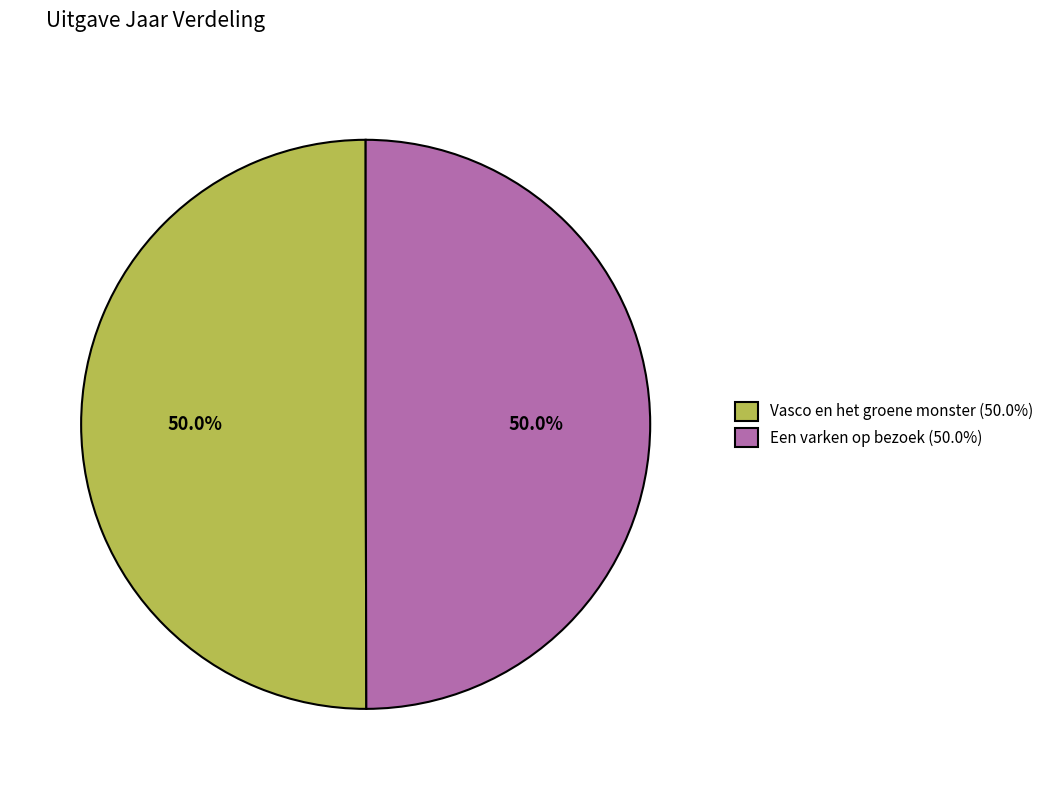

To the nearest percent, what is the combined percentage of Een varken op bezoek and Vasco en het groene monster?

100%